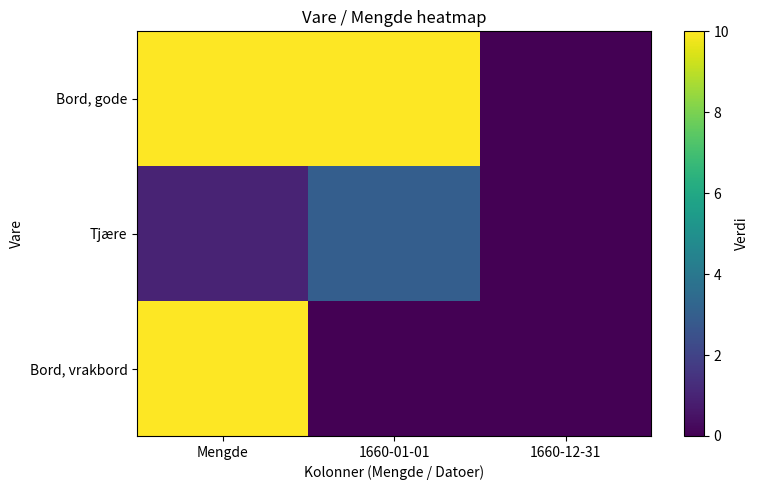

At how many categories does at least one series exceed 5?

2